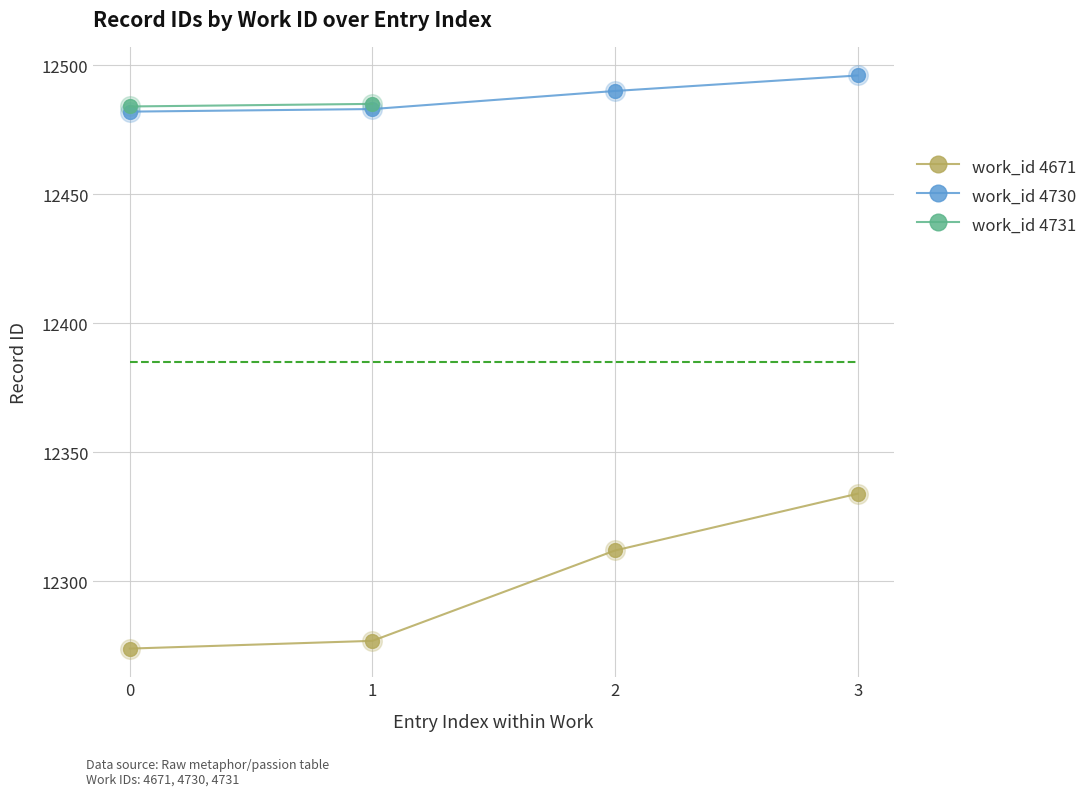

Which series reaches the maximum Y coordinate?

work_id 4730